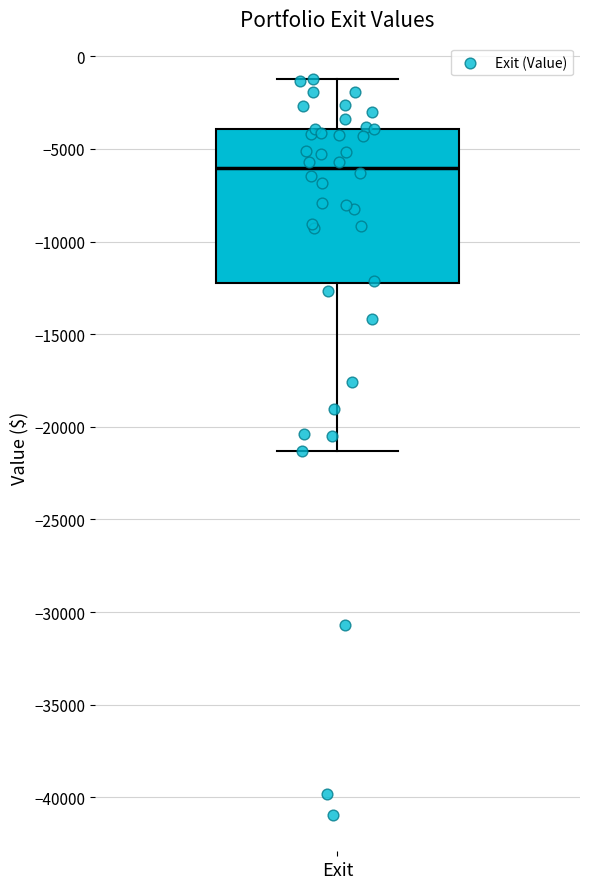

Where is the lower edge of the box for Exit on the y-axis? The values are not printed on the chart, so give them approximately, as read against the axis.

-12000